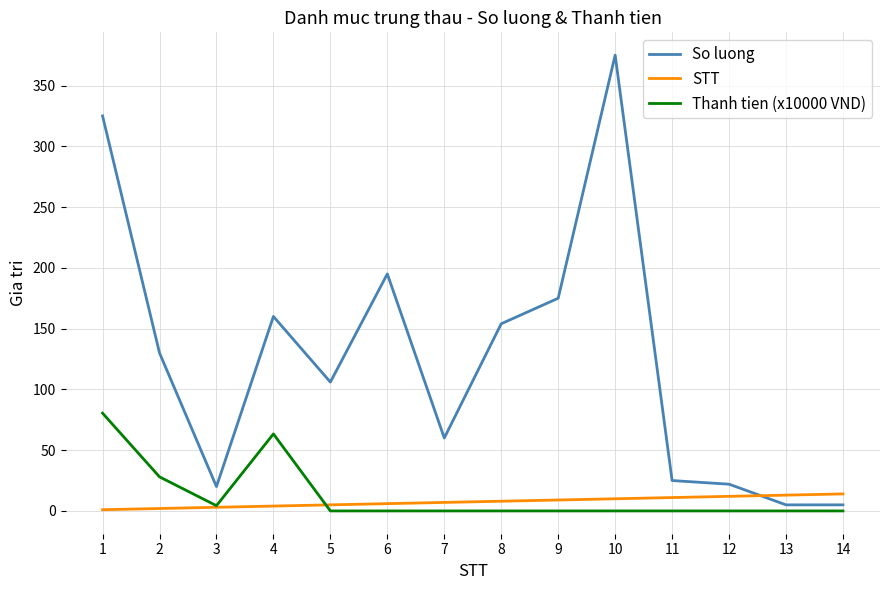

The So luong series shows 41.8 at 2. True or false?

False